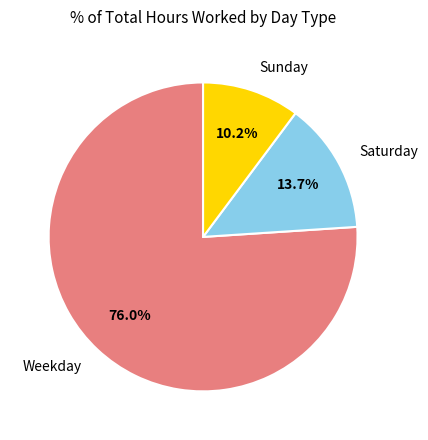

Count the number of slices in the pie.

3